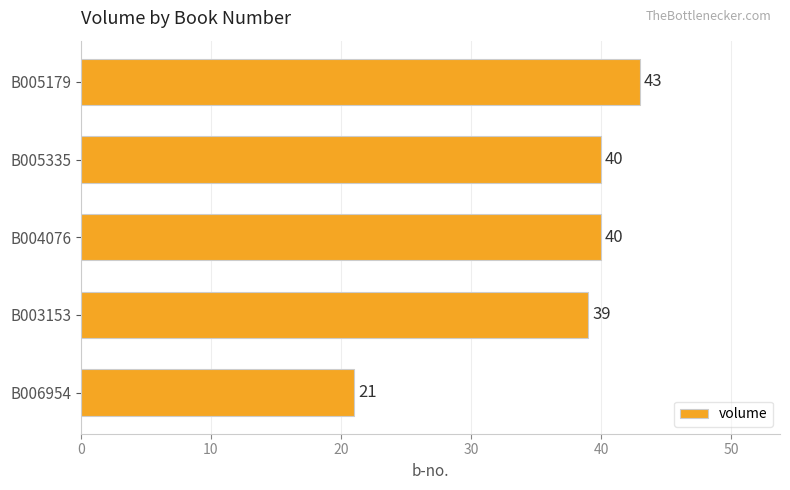

The value at B006954 is 28. True or false?

False